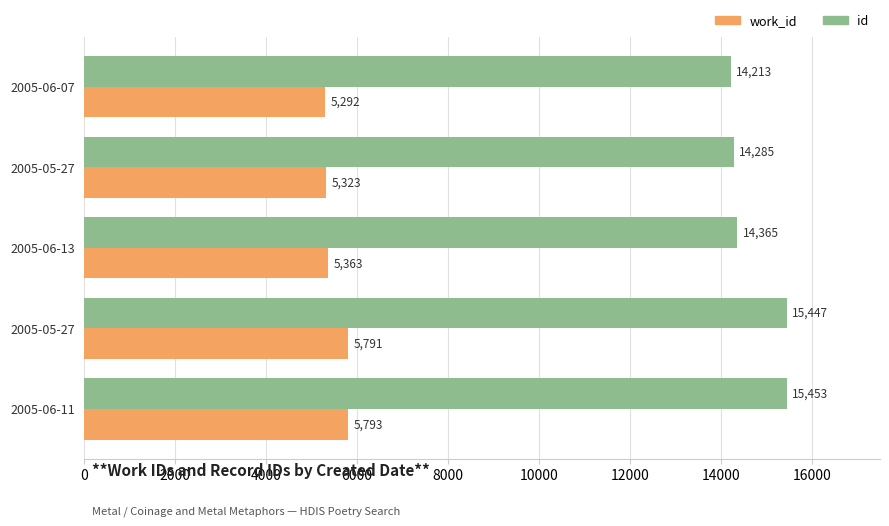

How many data points in work_id are less than 5363?

2